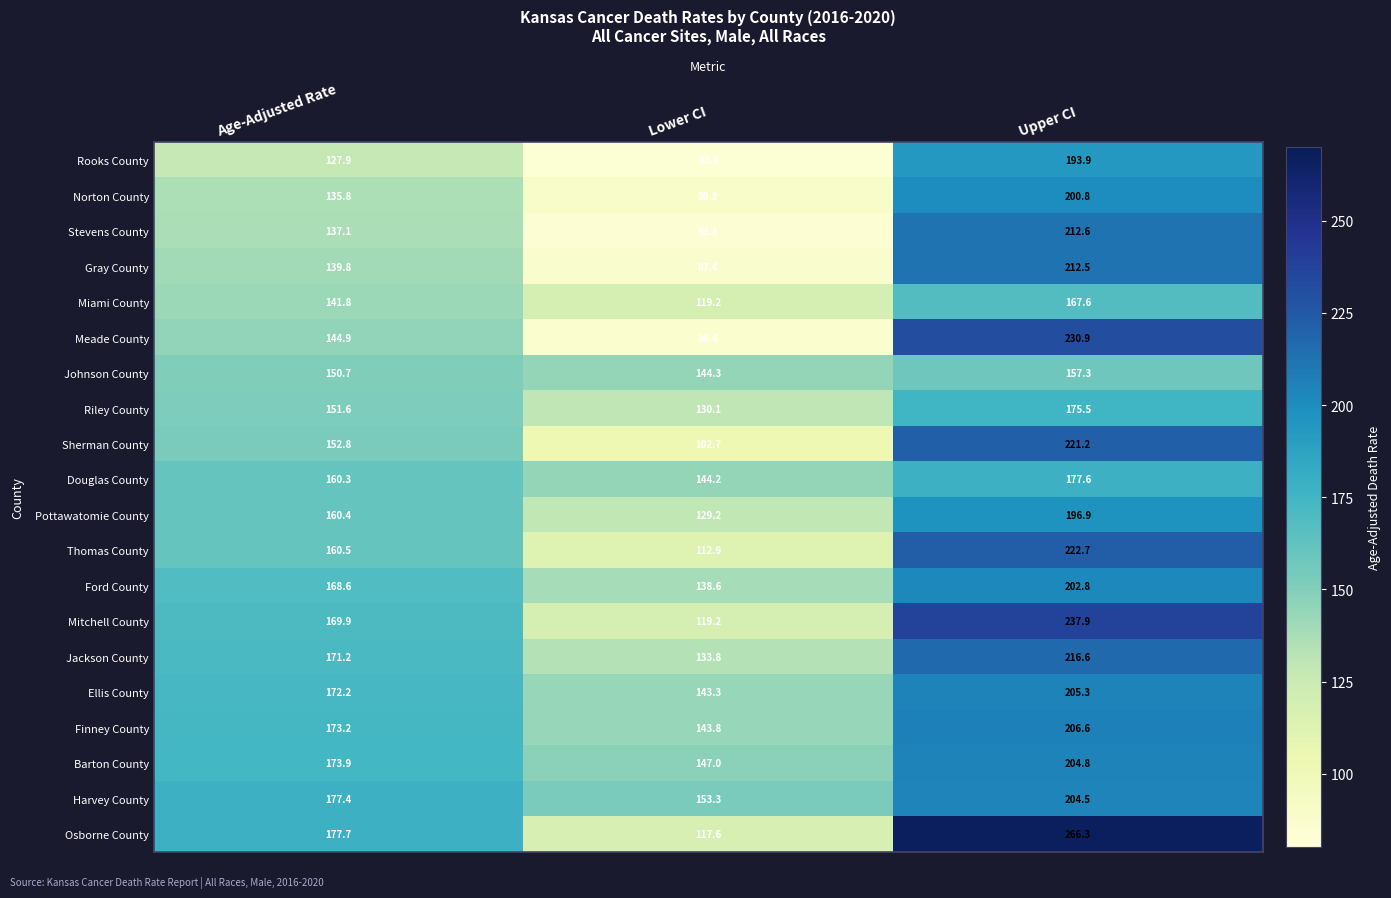

The value of Barton County at Age-Adjusted Rate is 173.9. True or false?

True